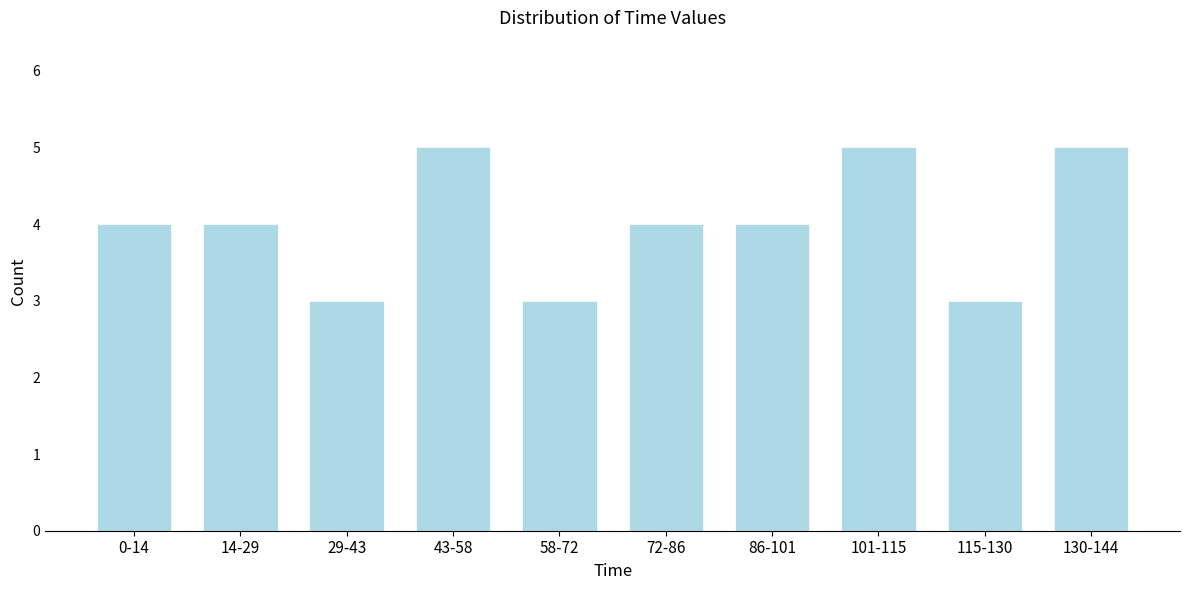

Reading left to right, list all the values displayed in this chart.

4	4	3	5	3	4	4	5	3	5